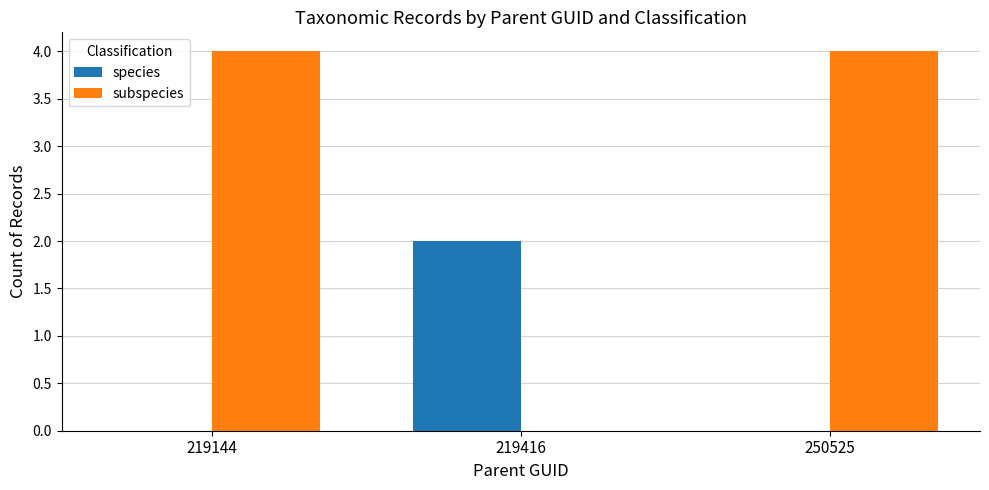

How many positive values does the subspecies series have?

2